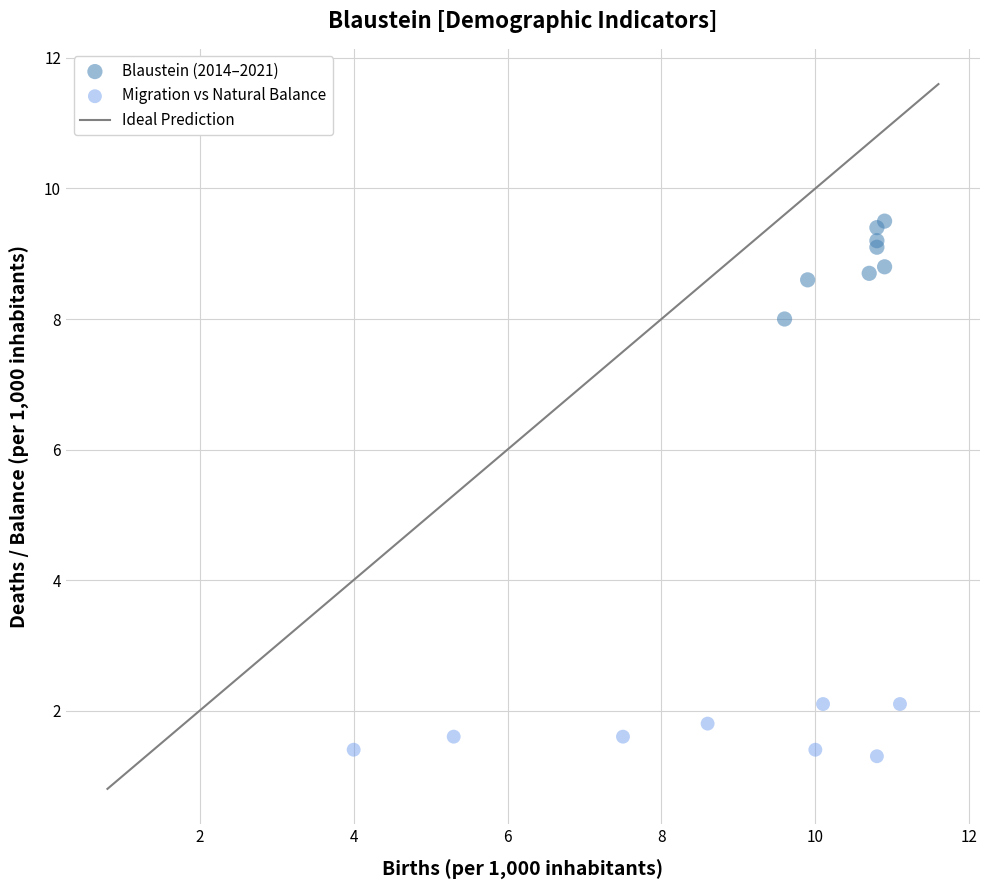

Which series reaches the maximum Y coordinate?

Blaustein (2014–2021)